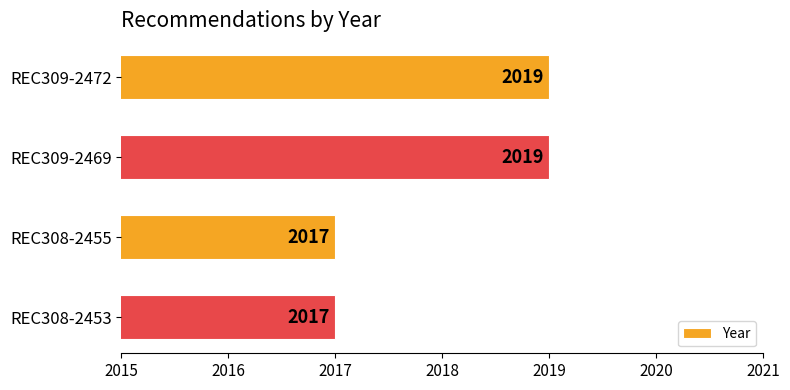

Approximately how many times larger is the value at REC308-2455 compared to REC309-2469?

1.0